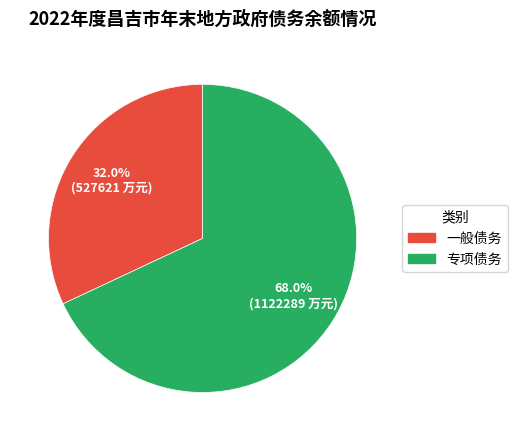

What percentage is the 一般债务 slice, to the nearest percent?

32%